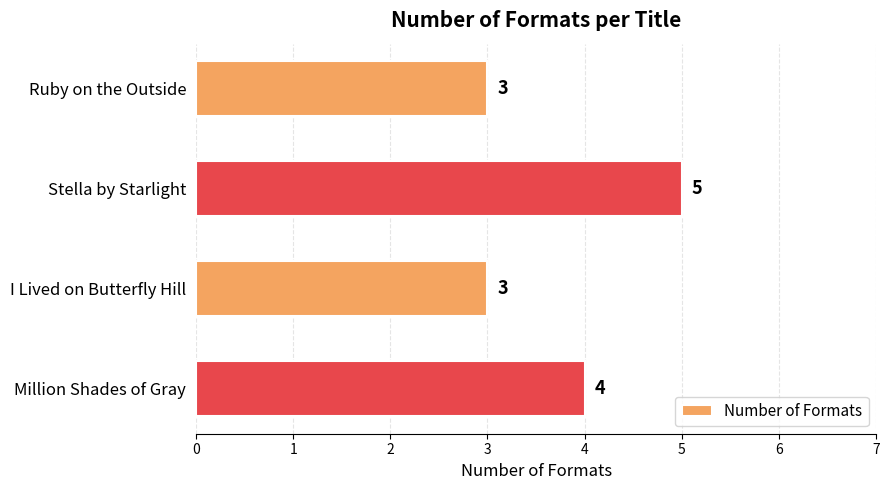

The chart shows a value of 3 at Ruby on the Outside. True or false?

True